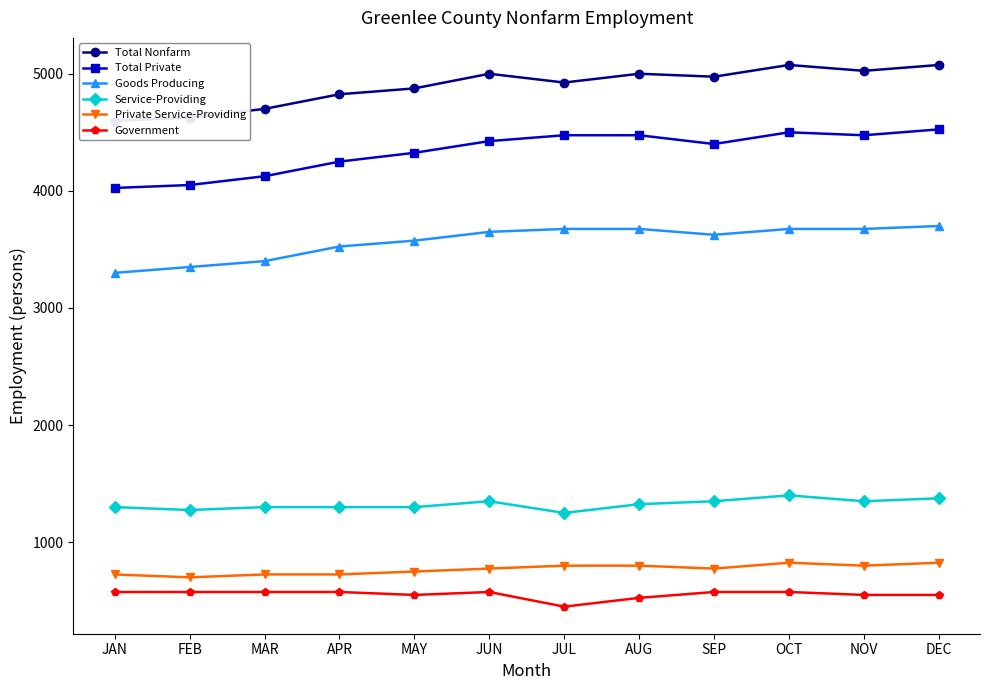

Is the value of Total Private at JAN greater than the value of Service-Providing at FEB?

Yes